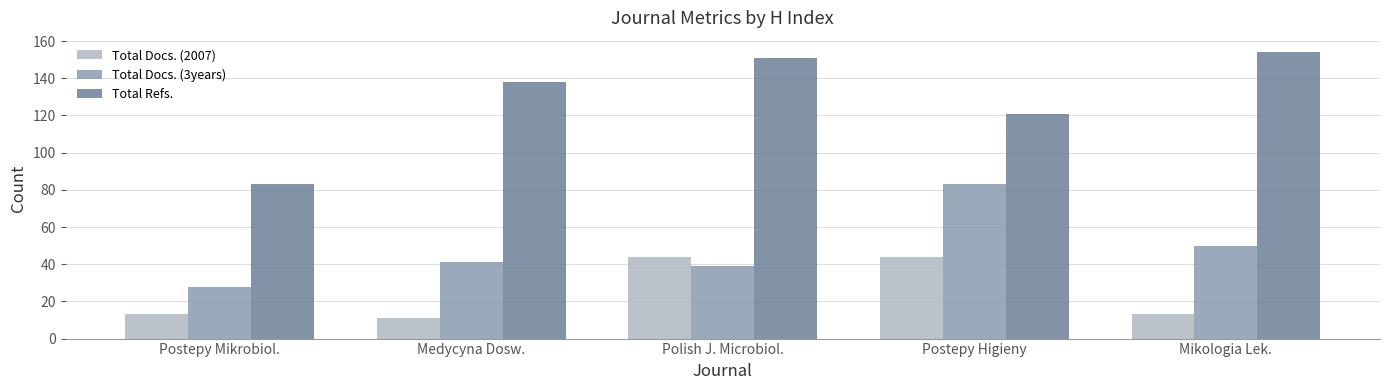

At which category does the chart reach its peak across all series?

Mikologia Lek.